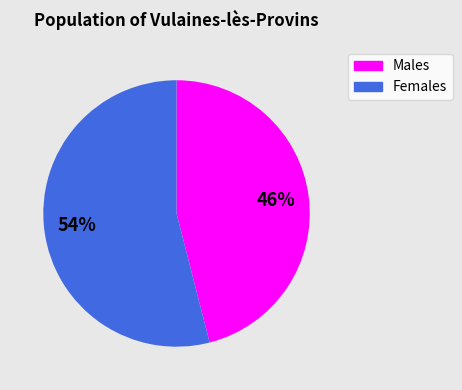

To the nearest percent, what is the average slice percentage?

50%